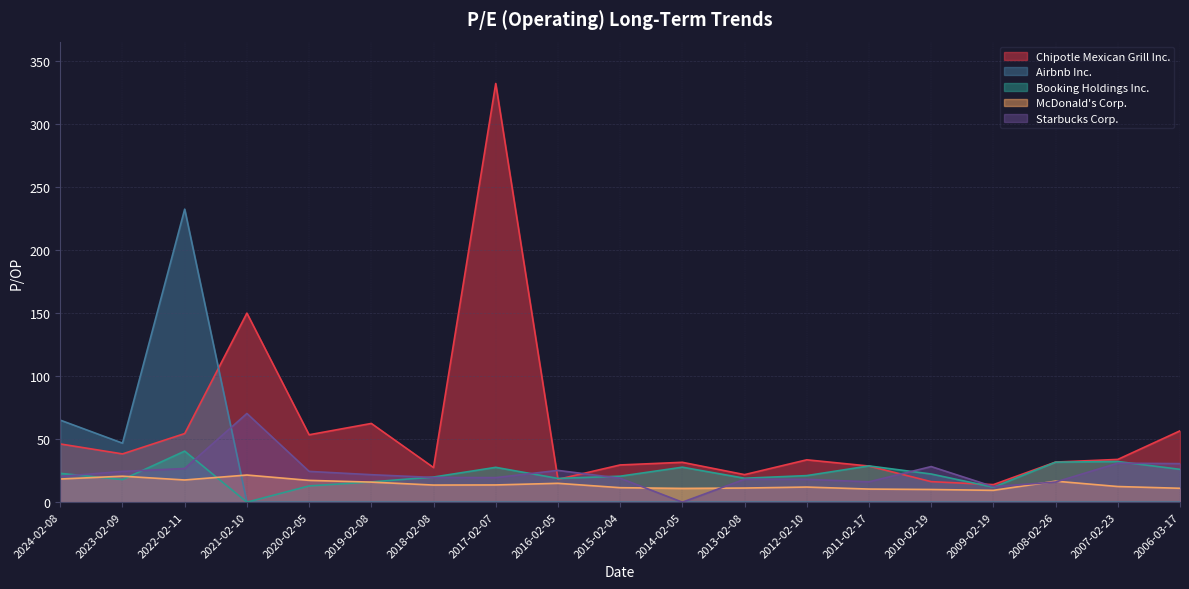

At which category does Starbucks Corp. reach its first local peak?

2021-02-10